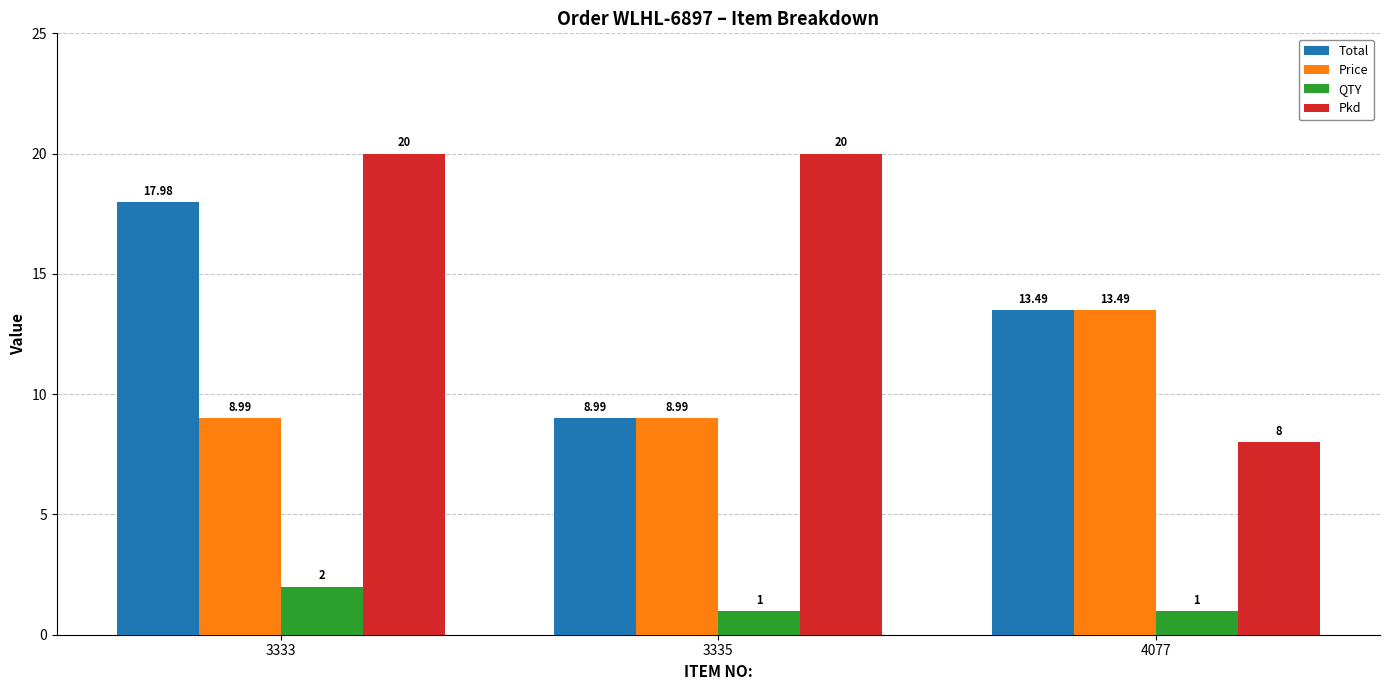

List the series in order of their peak value, highest first.

Pkd, Total, Price, QTY